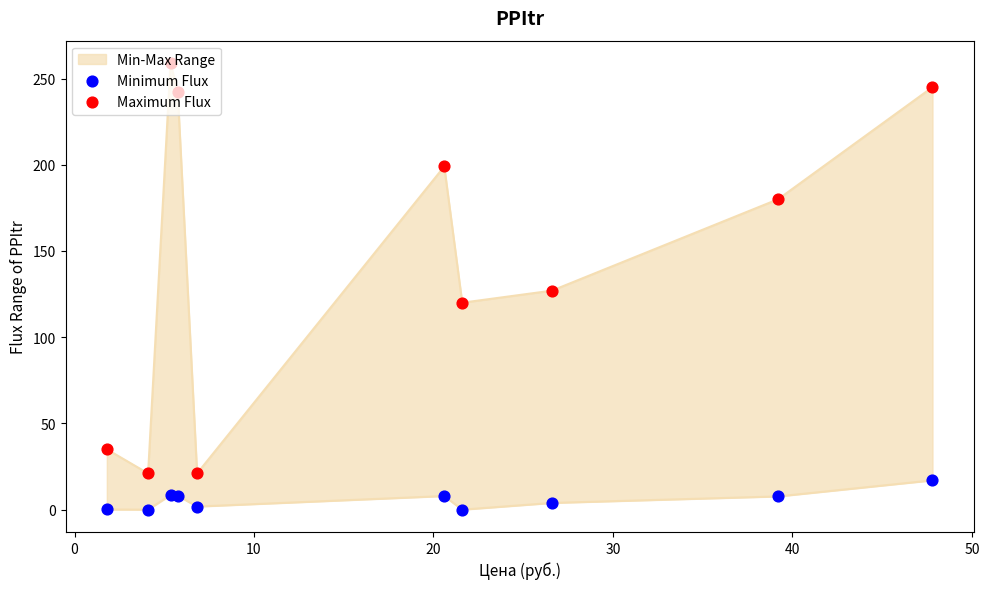

Which series has the largest Y range (max minus min)?

Maximum Flux